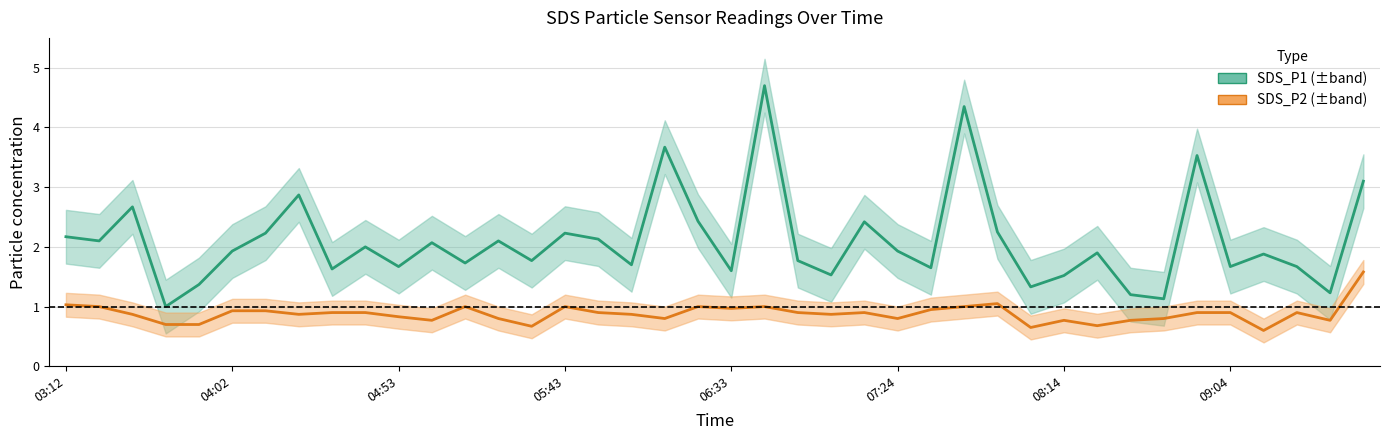

What is the greatest value displayed?

4.7